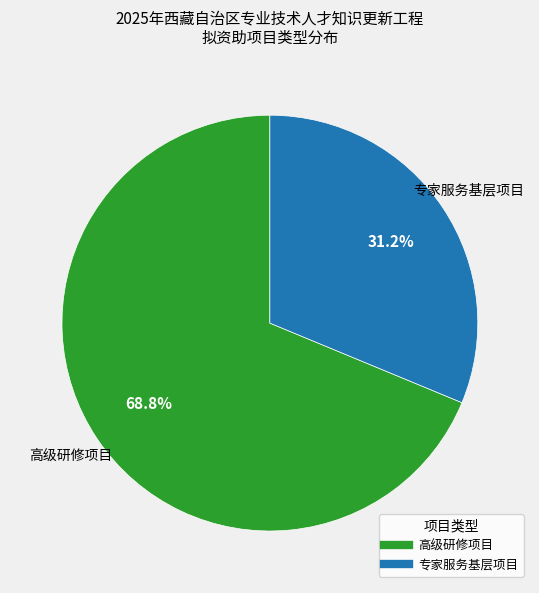

To the nearest percent, what portion does 高级研修项目 represent?

69%